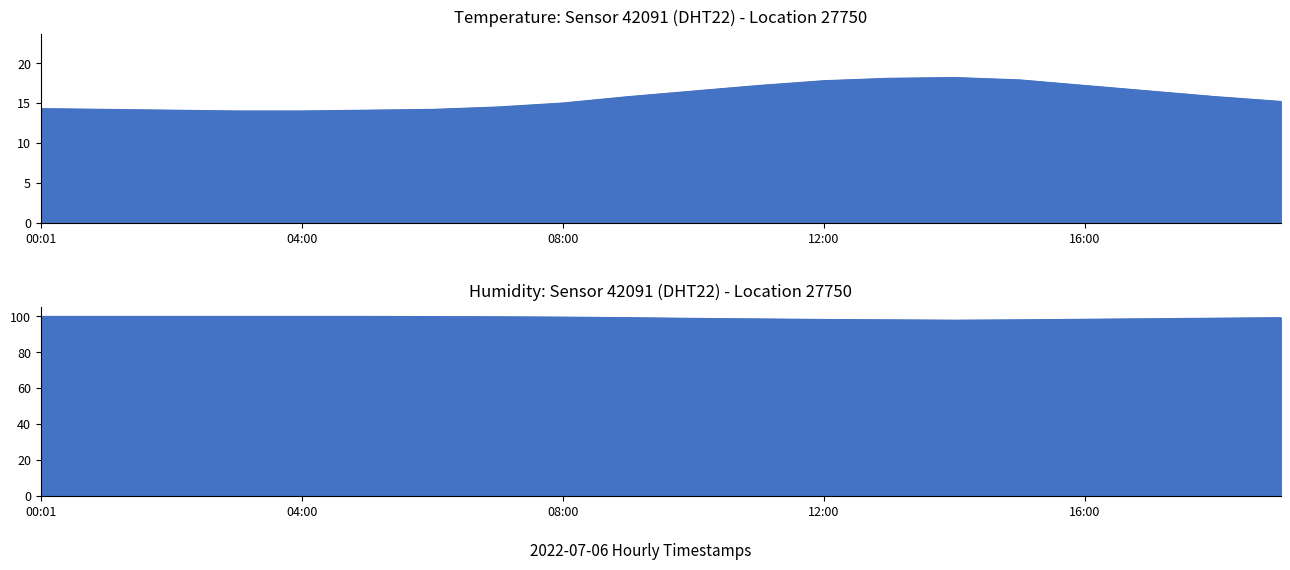

How many categories are shown in the chart?

20